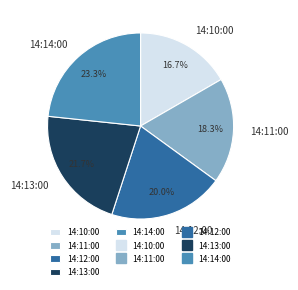

Rank the categories by value from lowest to highest.

14:10:00, 14:11:00, 14:12:00, 14:13:00, 14:14:00